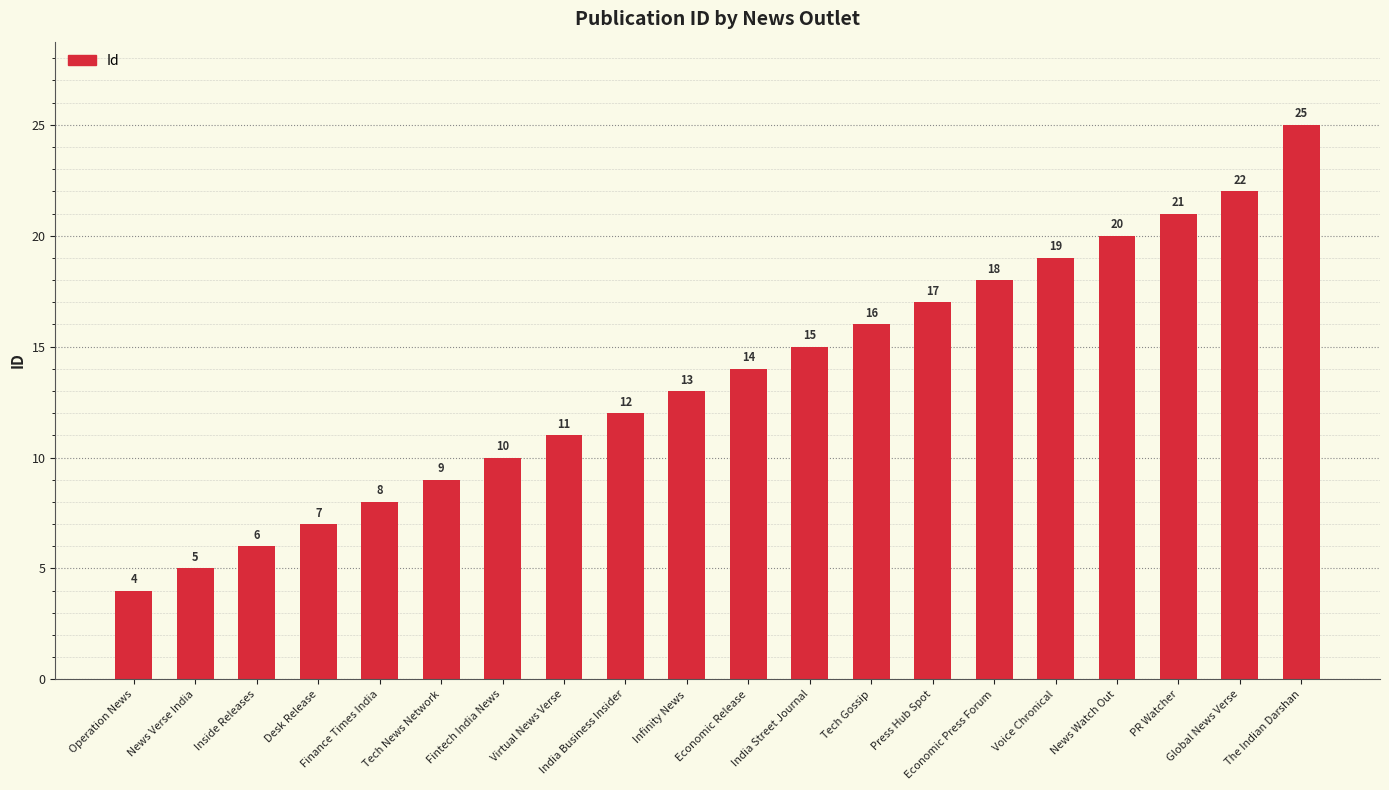

What is the label of the 2nd bar from the right?

Global News Verse